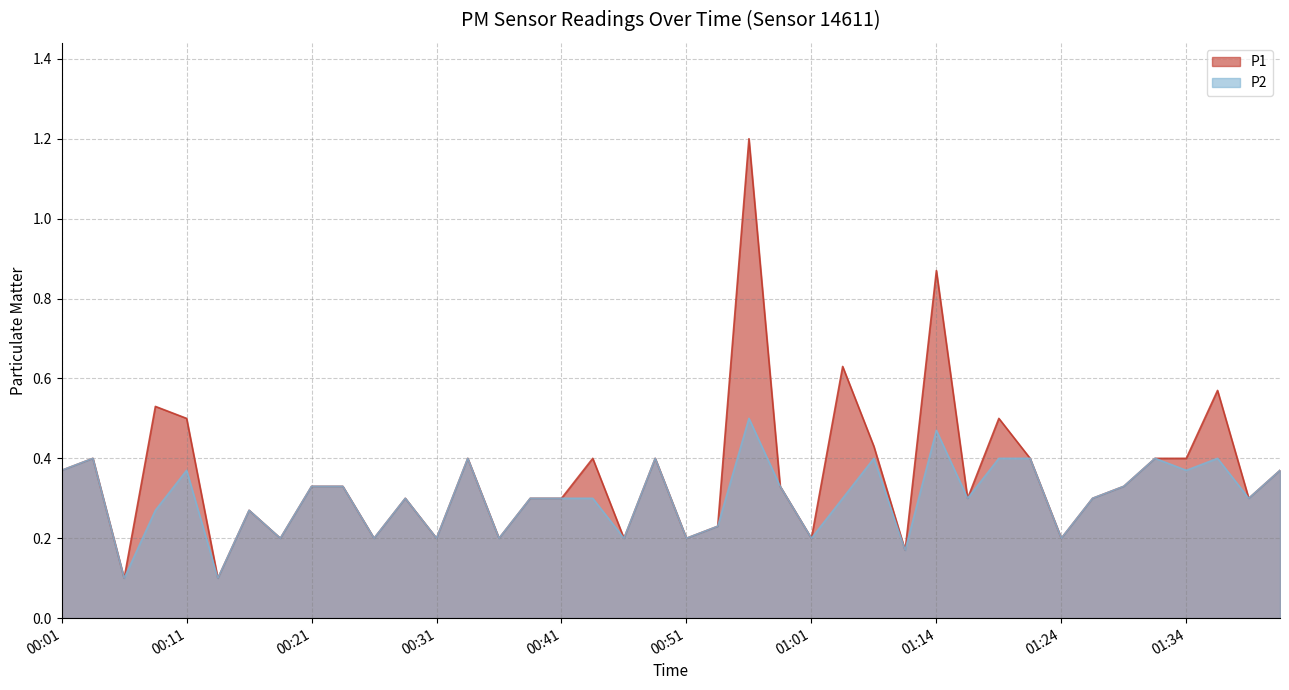

What are all the series names shown in the legend?

P1, P2